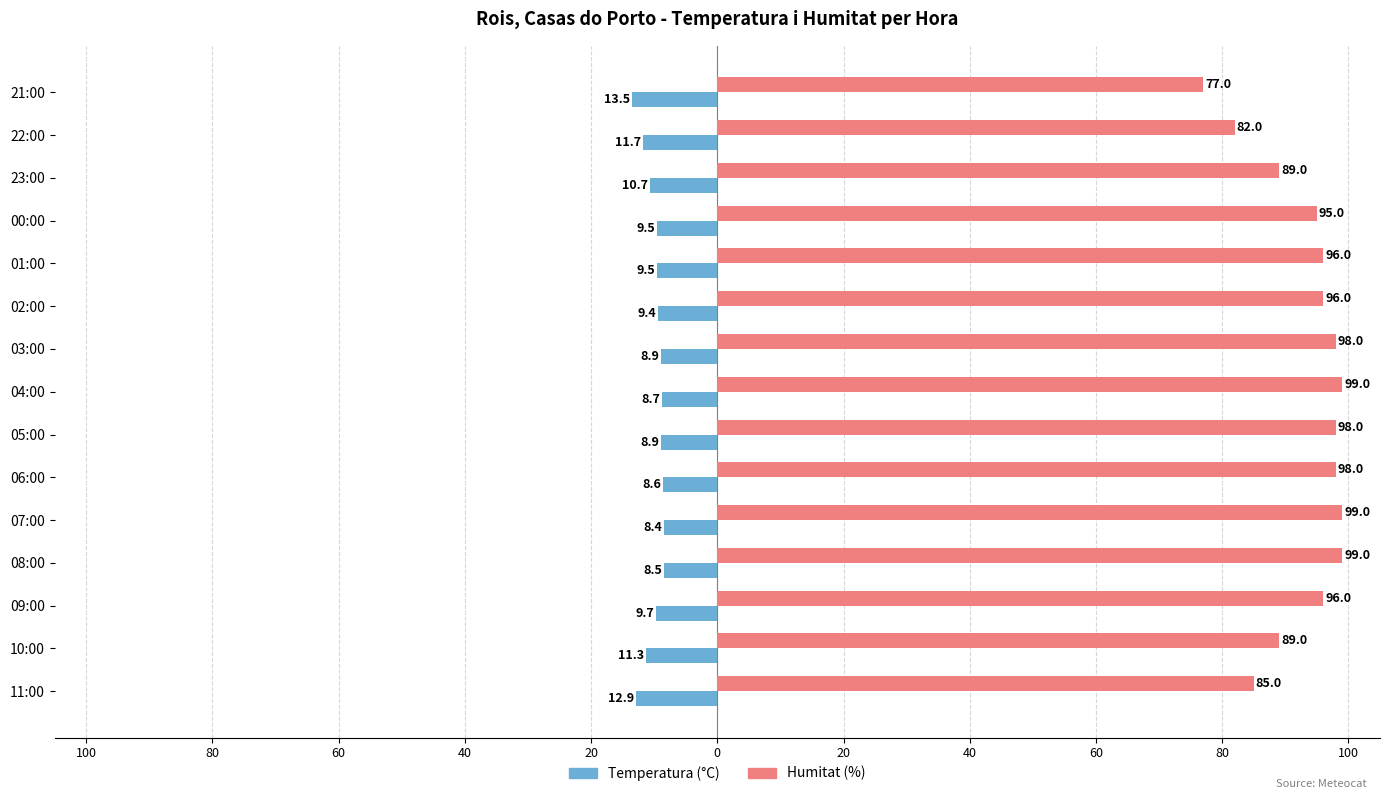

List the series in order of their peak value, lowest first.

Temperatura (°C), Humitat (%)